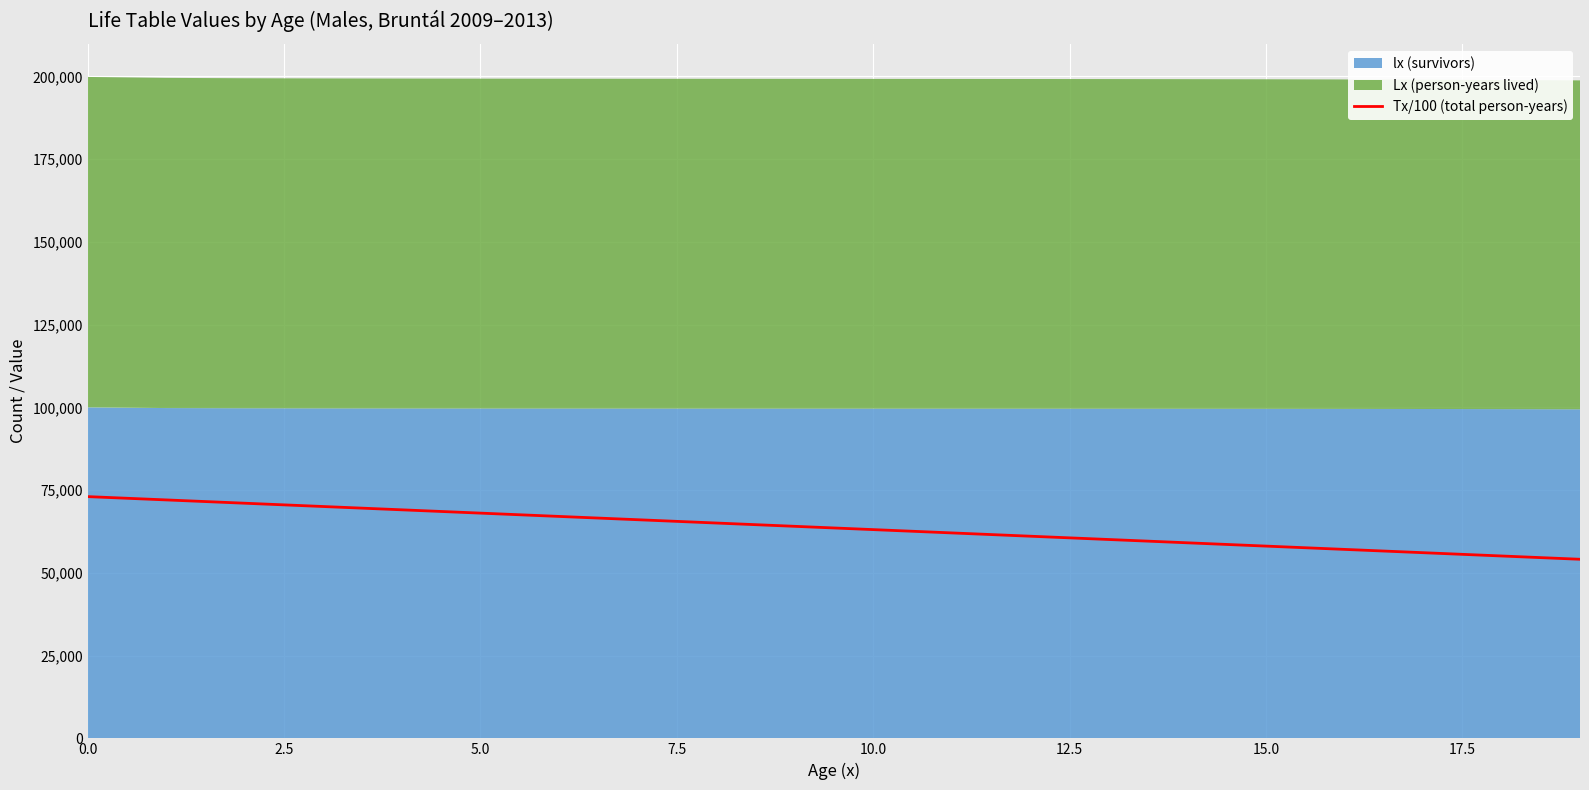

What is the highest value of the Tx/100 (total person-years) series?

73034.1